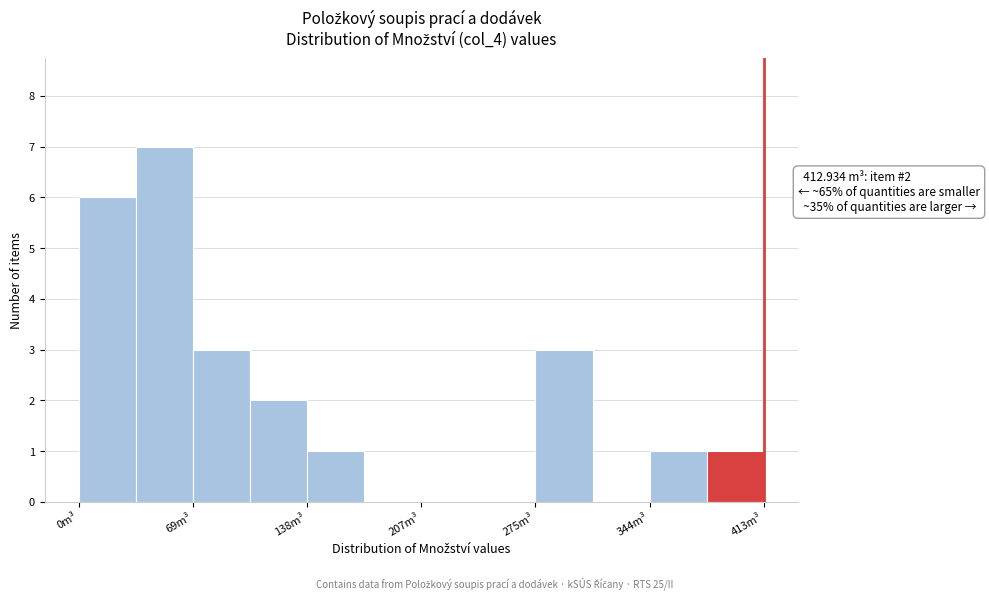

Around what value on the x-axis is the tallest bar? Give the approximate position of its centre, as read against the axis.

50